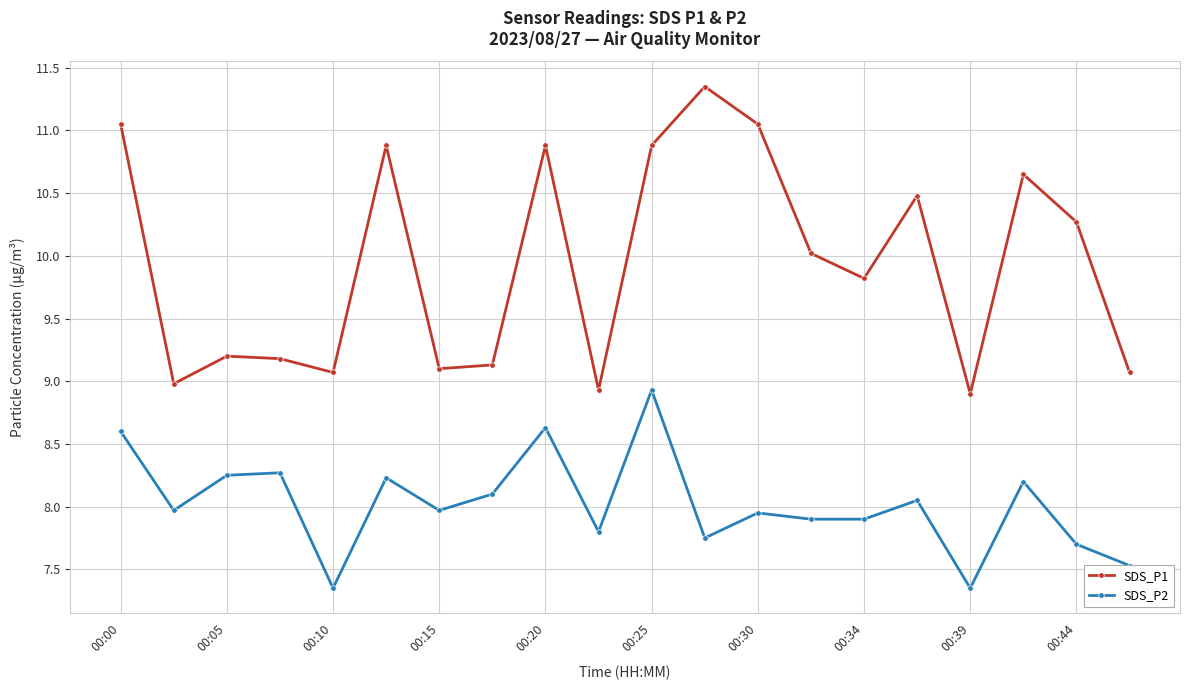

What is the difference between the second highest and minimum values in the SDS_P2 series?

1.3